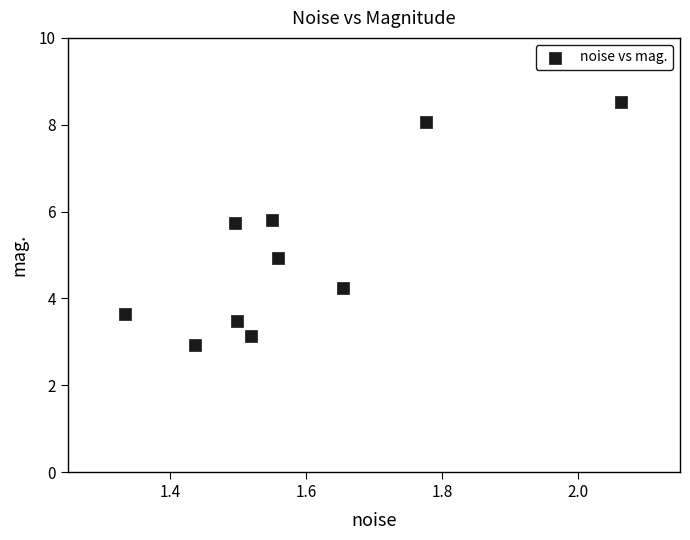

What is the range of X values (max minus min)?

0.7